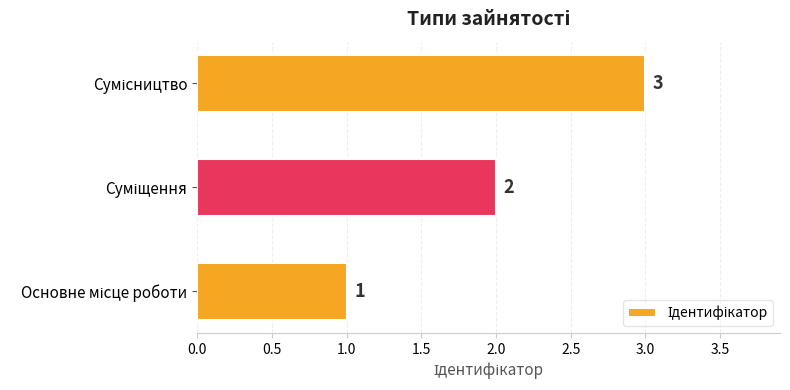

What is the maximum value shown in the chart?

3